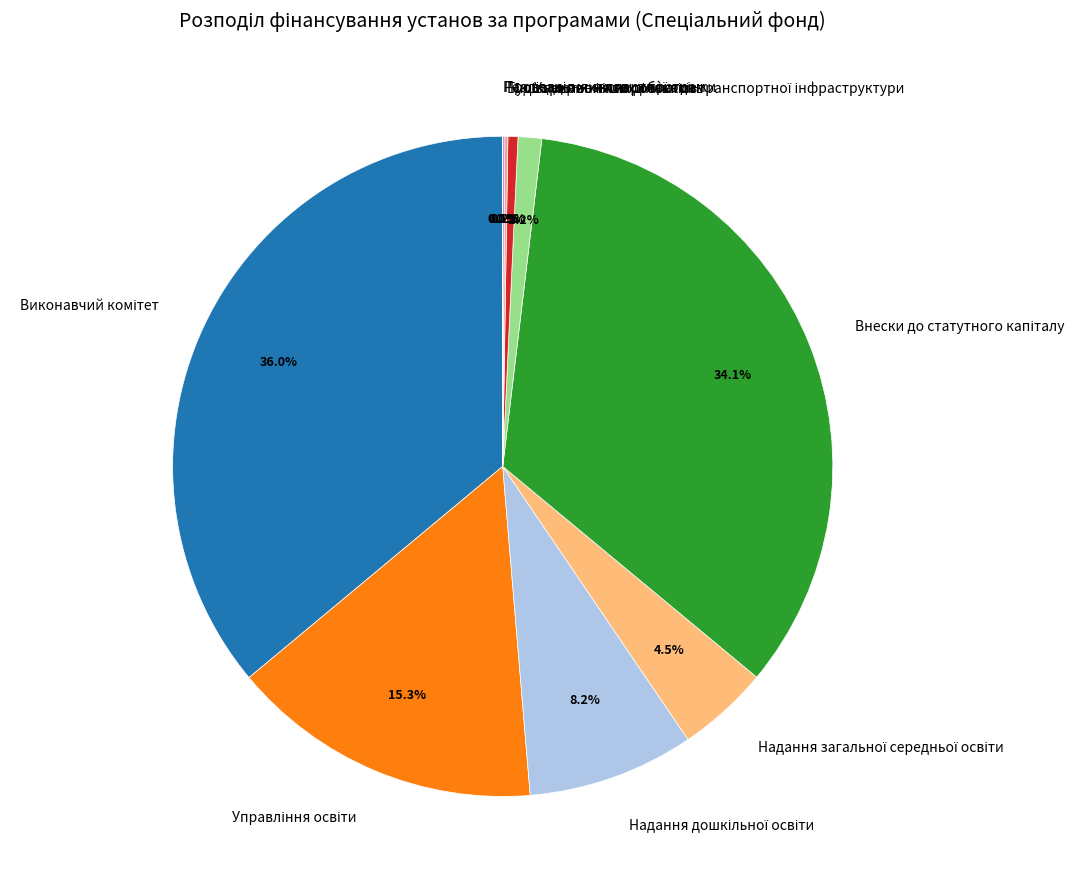

Is there any slice that represents more than half of the pie?

No